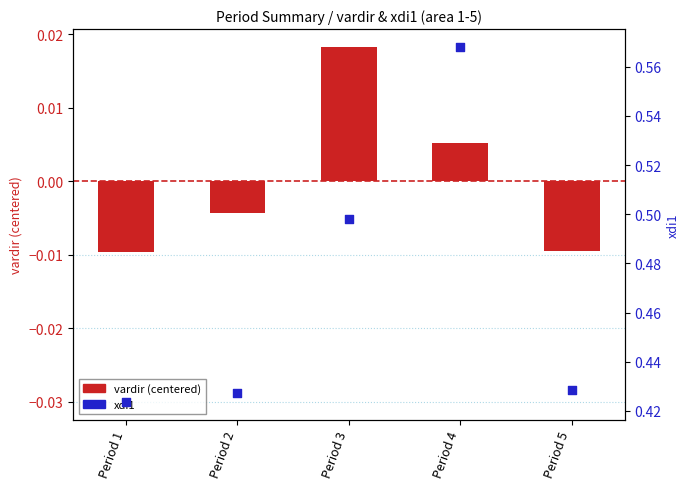

What are all the series names shown in the legend?

vardir (centered), xdi1